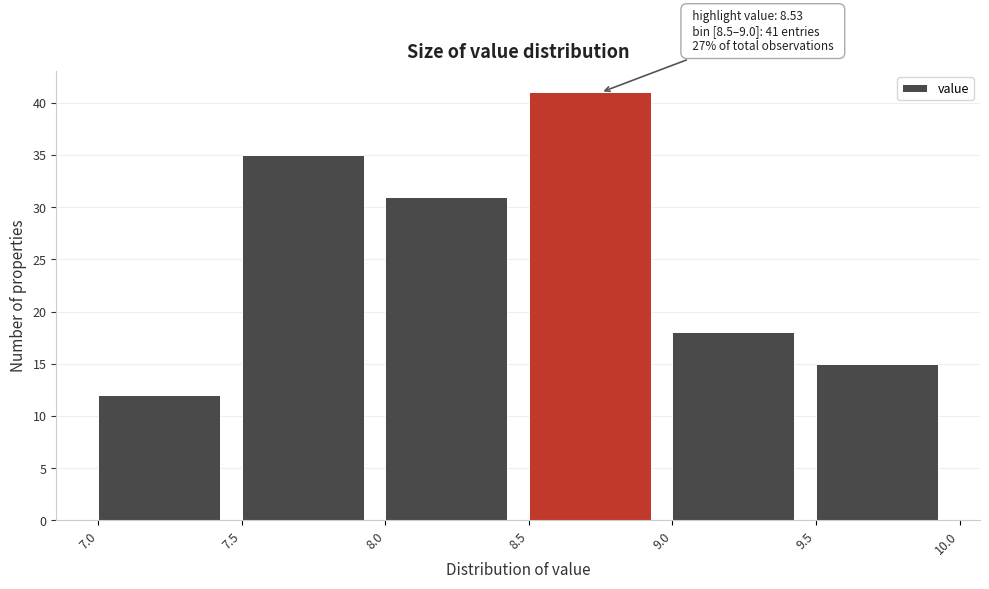

Over which range of the x-axis is the bar tallest?

8.5 to 9.0